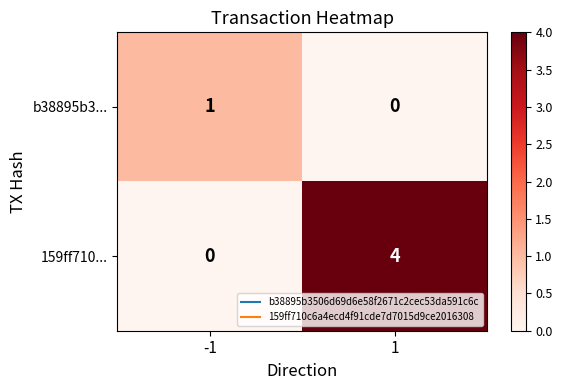

List the labels in order of 159ff710... value, smallest first.

-1, 1